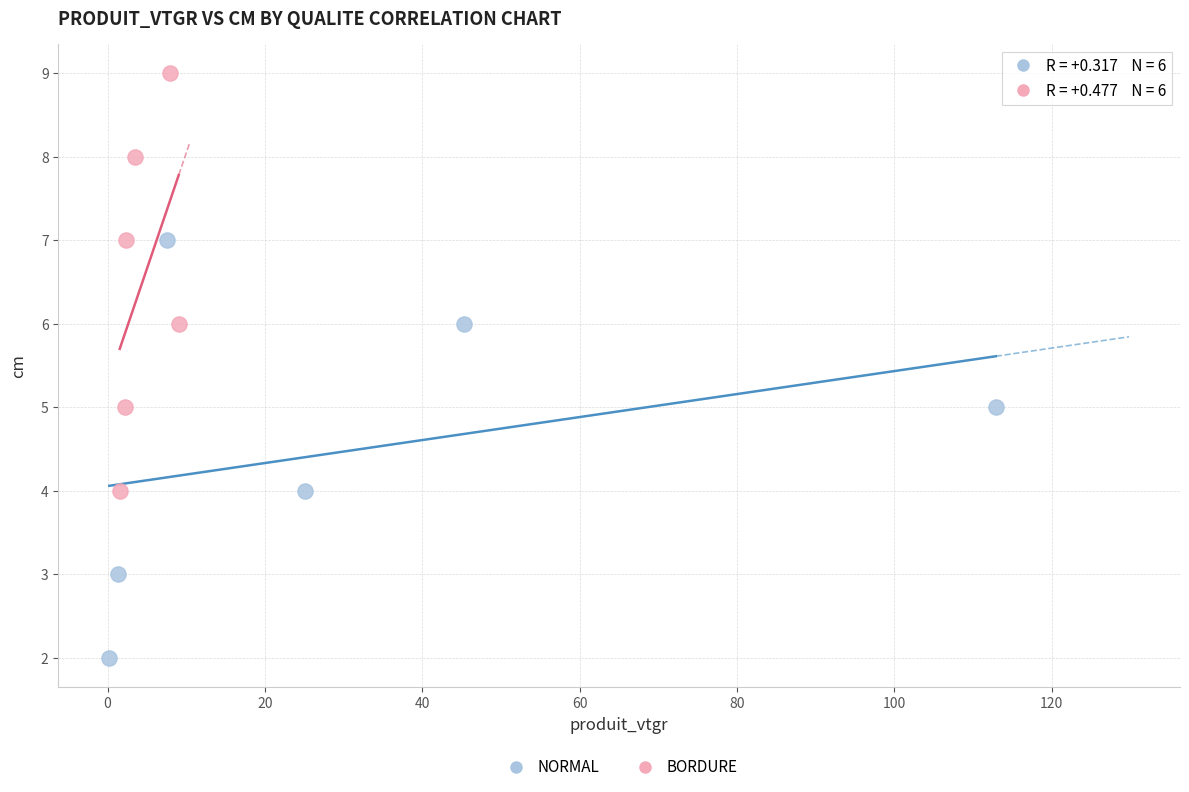

What are all the series names shown in the legend?

NORMAL, BORDURE